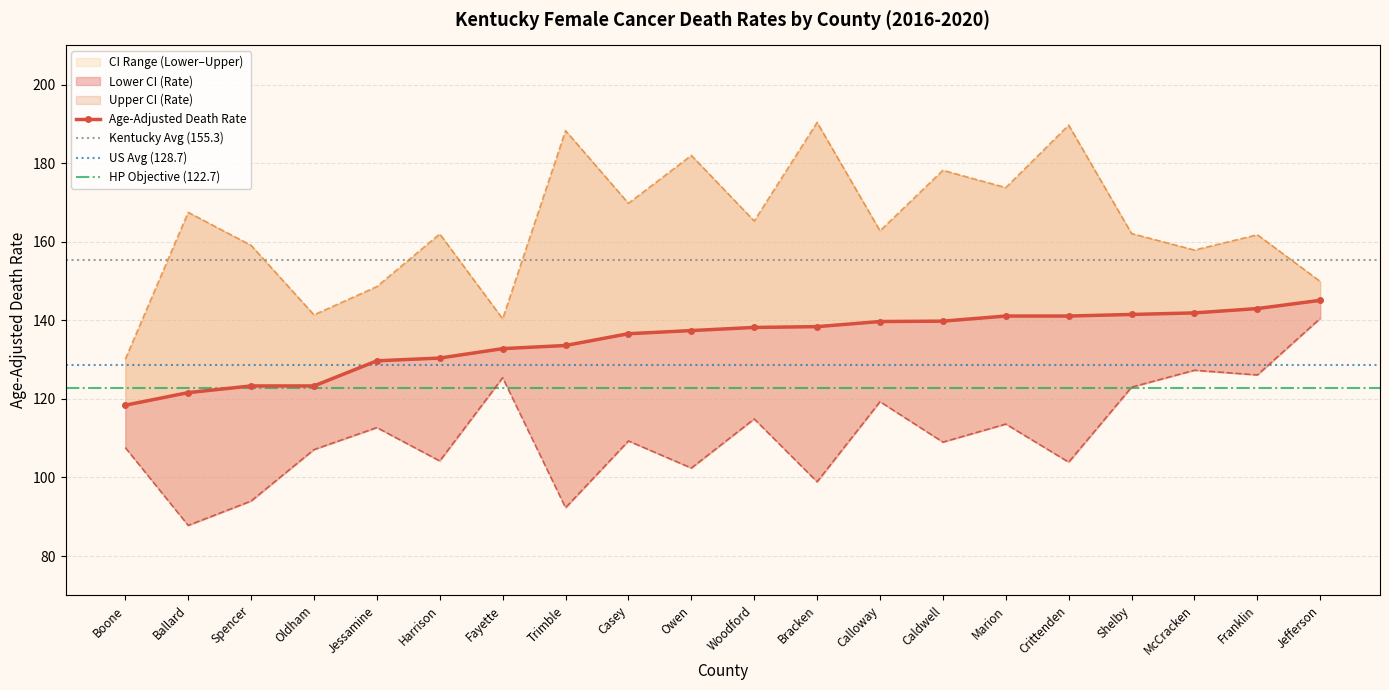

Which category has the highest value across all series?

Bracken